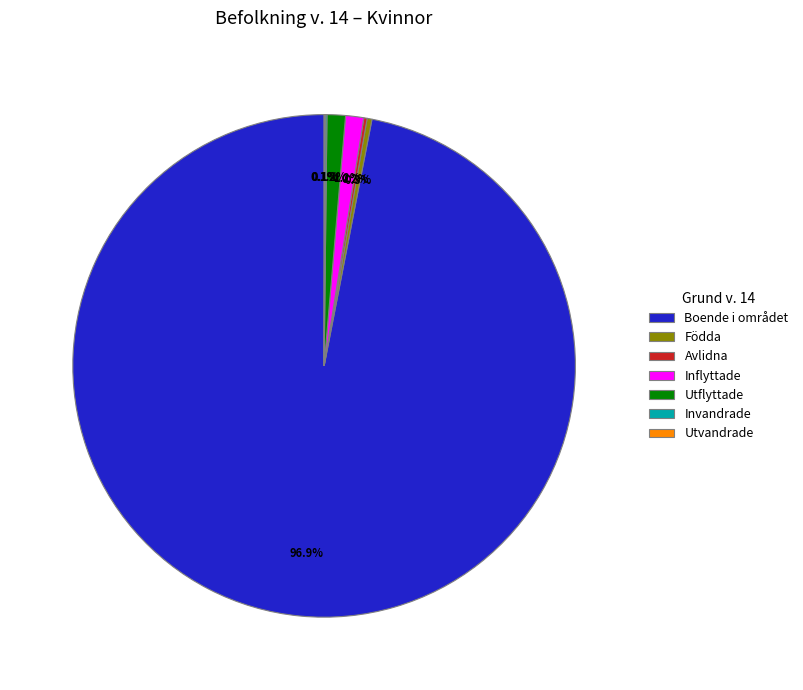

How much of the chart is everything except Födda?

99.7%